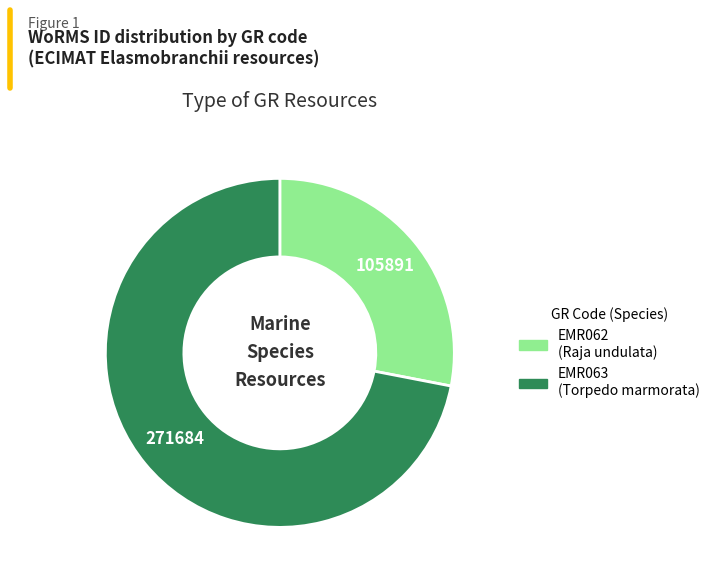

Is the sum of EMR062 and EMR063 greater than half?

Yes